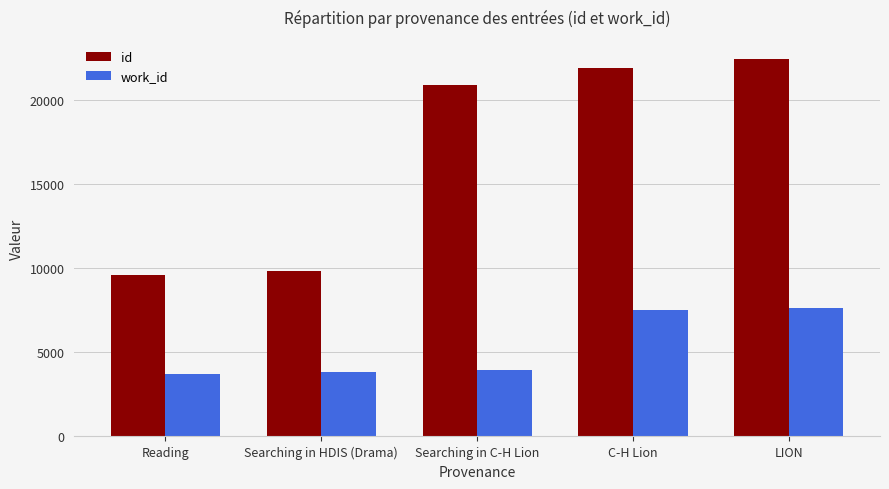

At which category is the sum across all series the highest?

LION